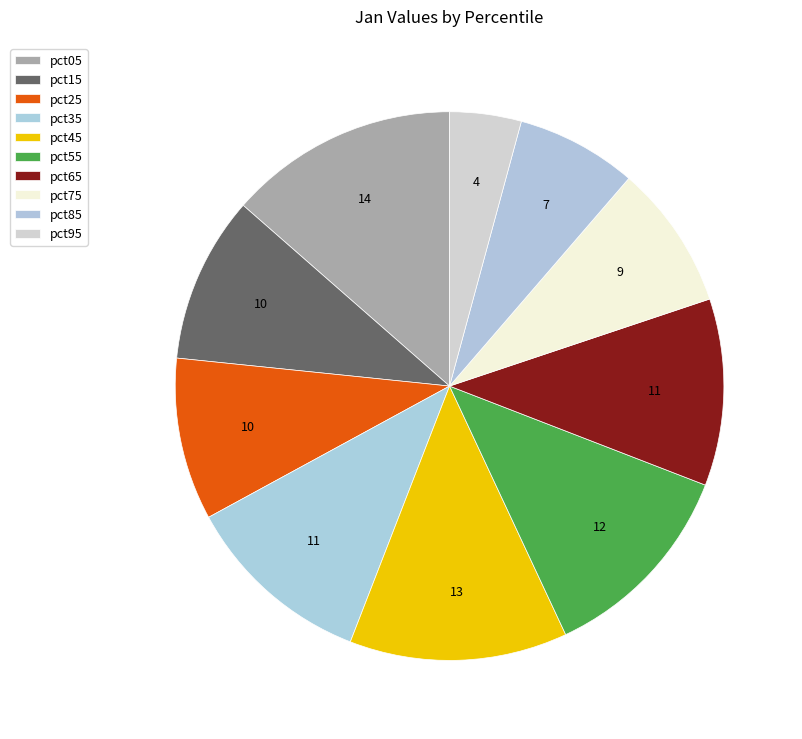

To the nearest percent, what is the difference between the pct75 and pct85 slice percentages?

1%